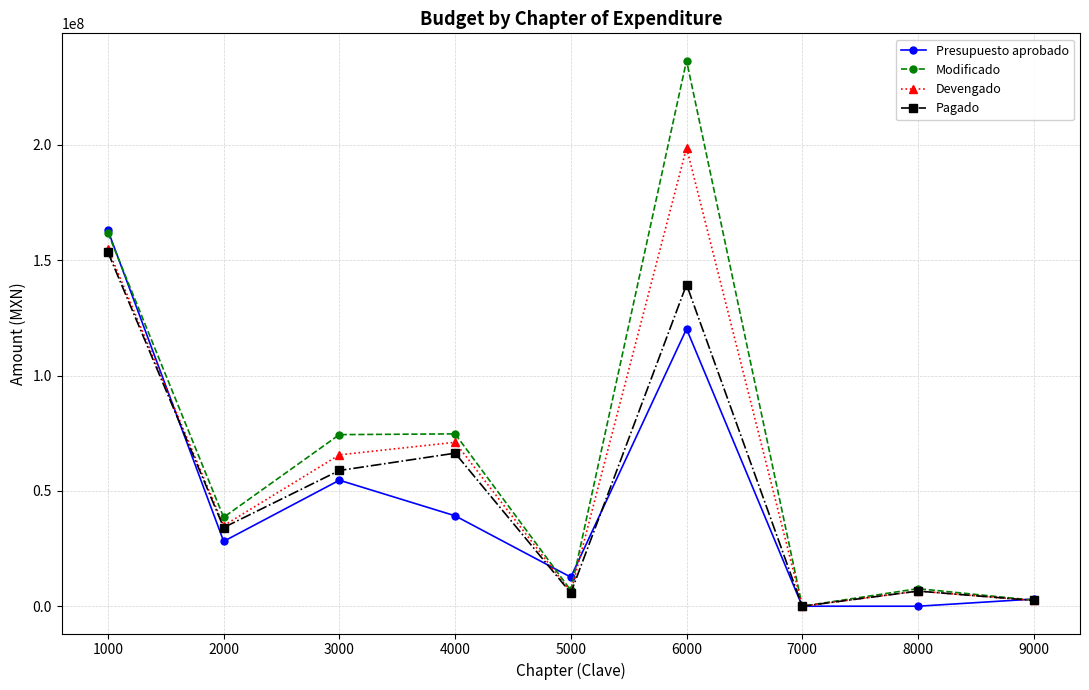

At which category does Pagado reach its first local peak?

4000